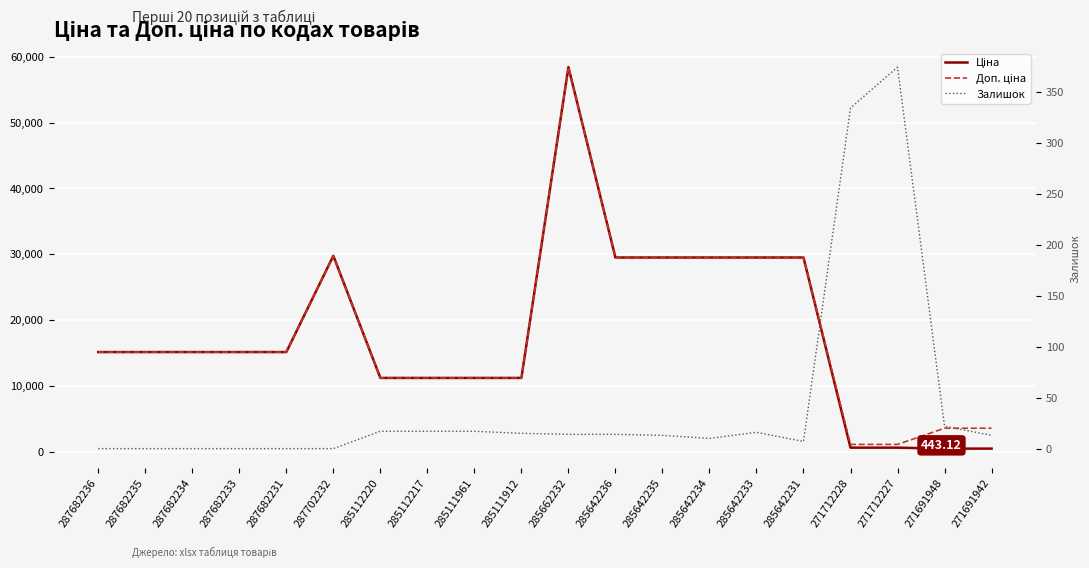

What are all the series names shown in the legend?

Ціна, Доп. ціна, Залишок